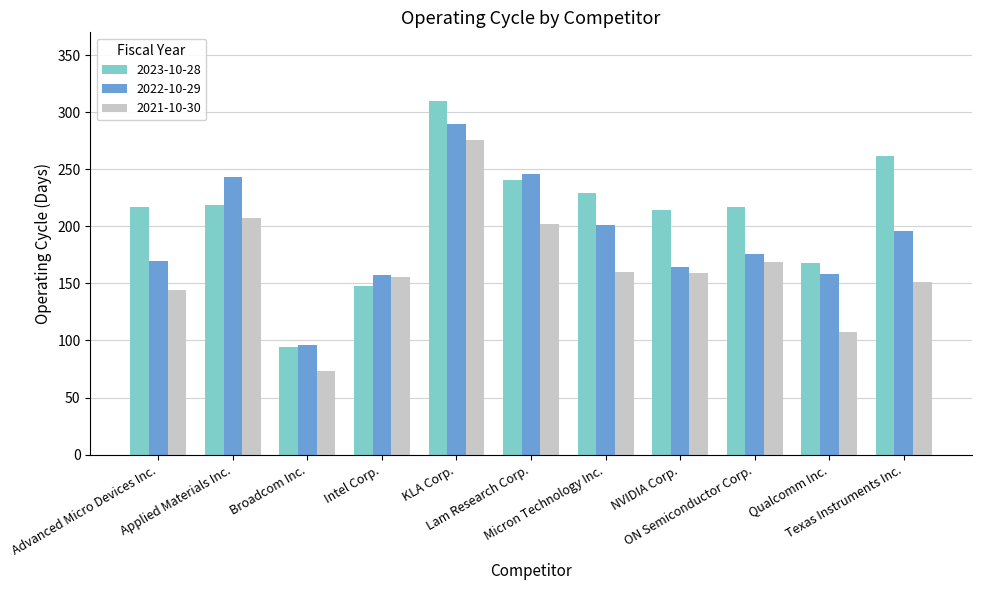

The 2021-10-30 series shows 258 at NVIDIA Corp.. True or false?

False